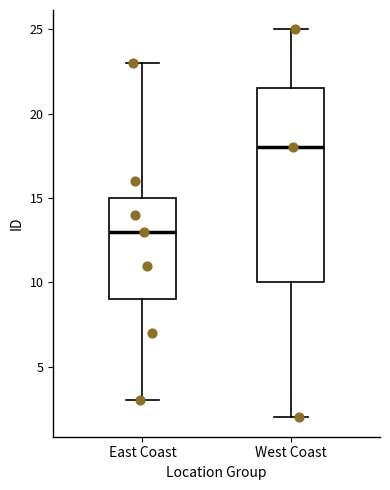

Reading left to right, read every box against the y-axis: the position of its median line, the range the box covers, and the ends of its whiskers. The values are not printed on the chart, so give them approximately, as read against the axis.

East Coast: median 13.0, box 9.0 to 15.0, whiskers 3.0 to 23.0
West Coast: median 18.0, box 10.0 to 21.5, whiskers 2.0 to 25.0